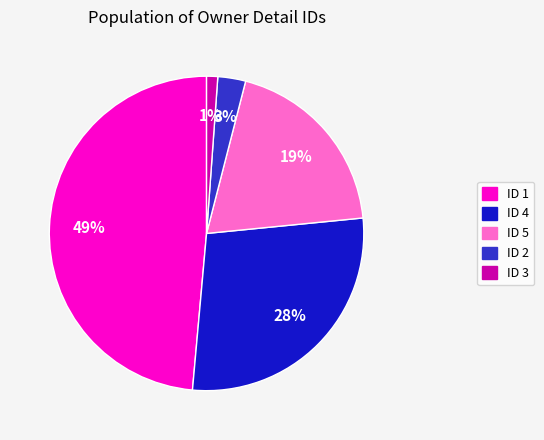

Which category has the smallest portion of the pie?

ID 3